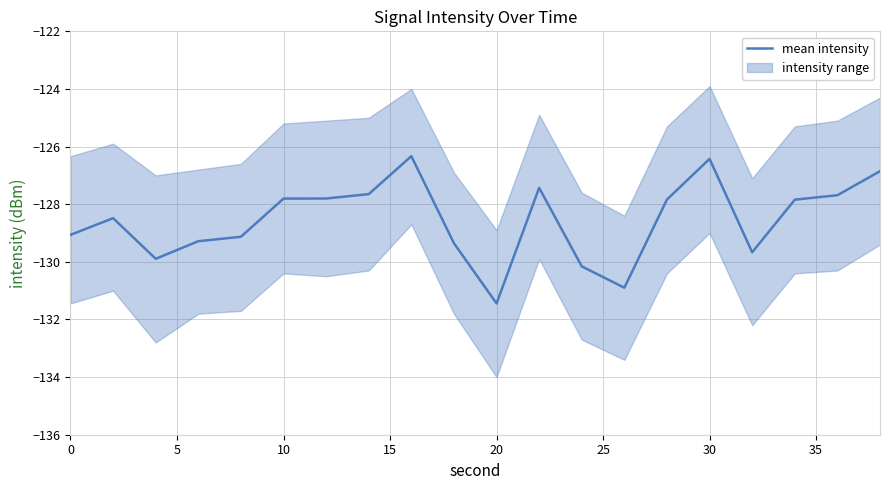

What is the lowest value of the mean intensity series?

-131.4